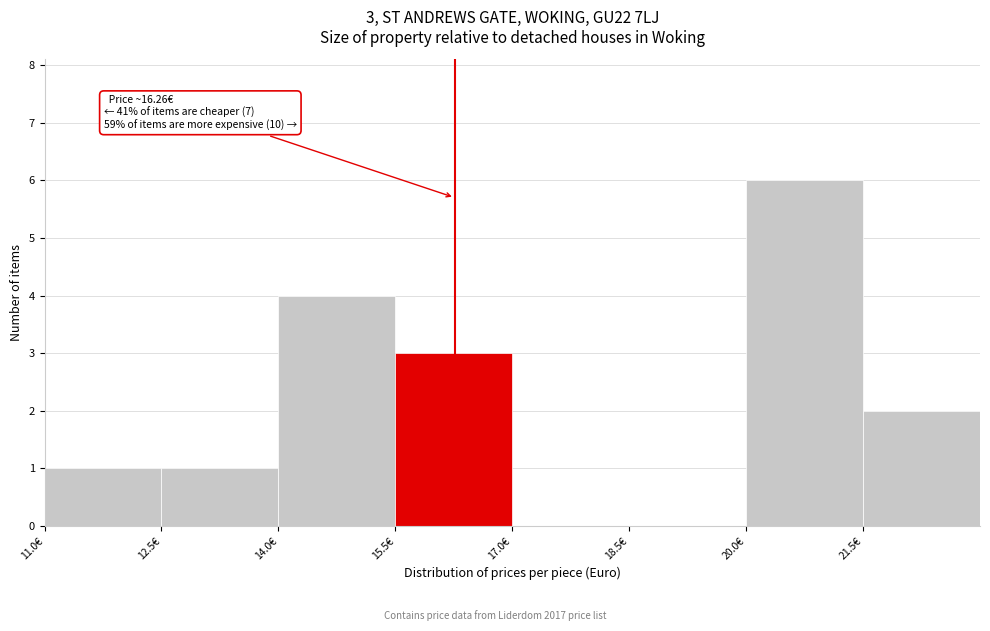

Which range on the x-axis has the tallest bar?

20.0 to 21.5